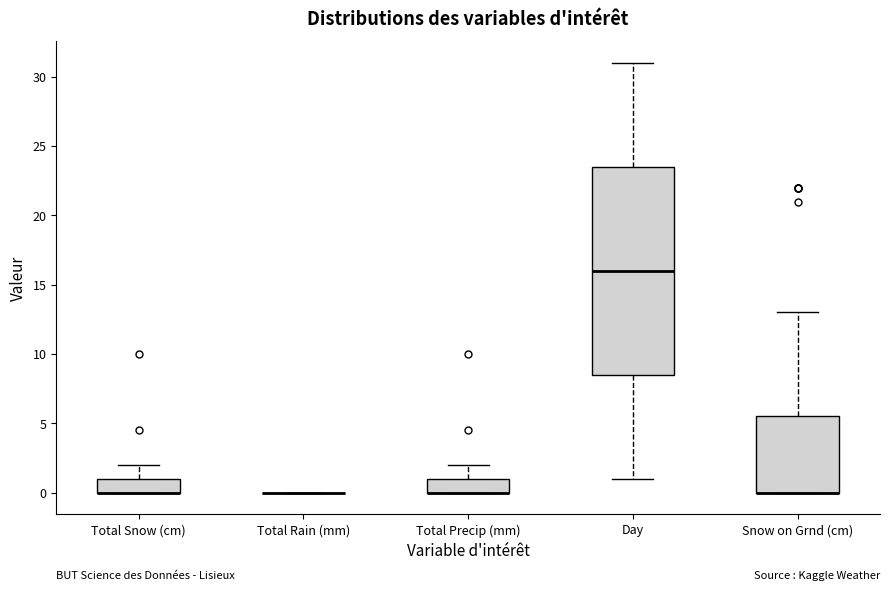

Reading left to right, transcribe this box plot: for each box, give where its median line is, the range the box spans, and where its two whiskers end, as read against the y-axis. The values are not printed on the chart, so give them approximately, as read against the axis.

Total Snow (cm): median 0.0 (drawn on the box's lower edge), box 0.0 to 1.0, whiskers 0.0 to 2.0
Total Rain (mm): box collapsed to a line at 0.0, whiskers 0.0 to 0.0
Total Precip (mm): median 0.0 (drawn on the box's lower edge), box 0.0 to 1.0, whiskers 0.0 to 2.0
Day: median 16.0, box 8.5 to 23.5, whiskers 1.0 to 31.0
Snow on Grnd (cm): median 0.0 (drawn on the box's lower edge), box 0.0 to 5.5, whiskers 0.0 to 13.0